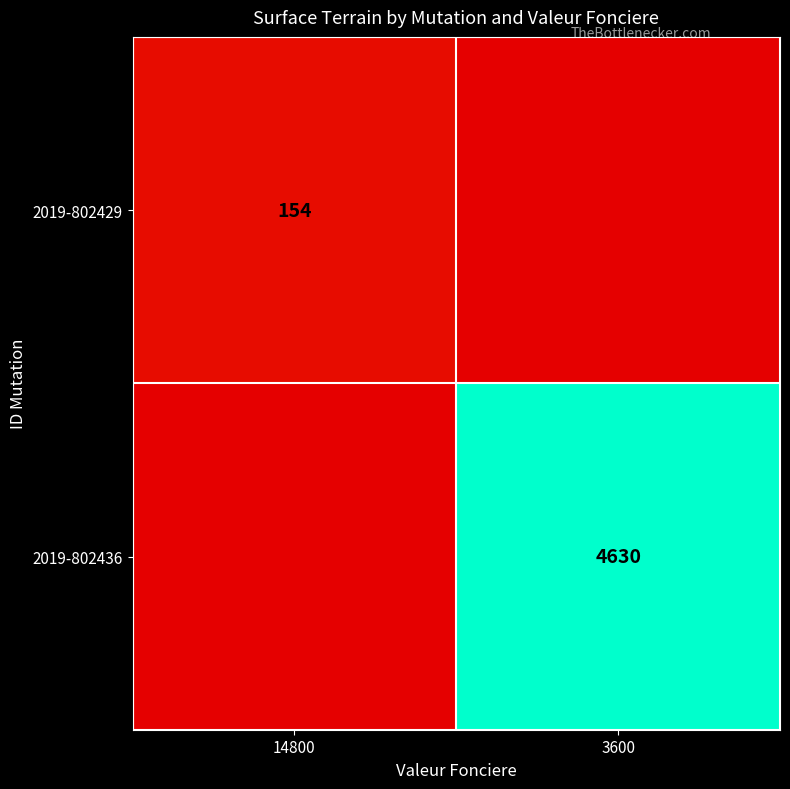

Is it true that 2019-802436 equals 4630 at 3600?

True